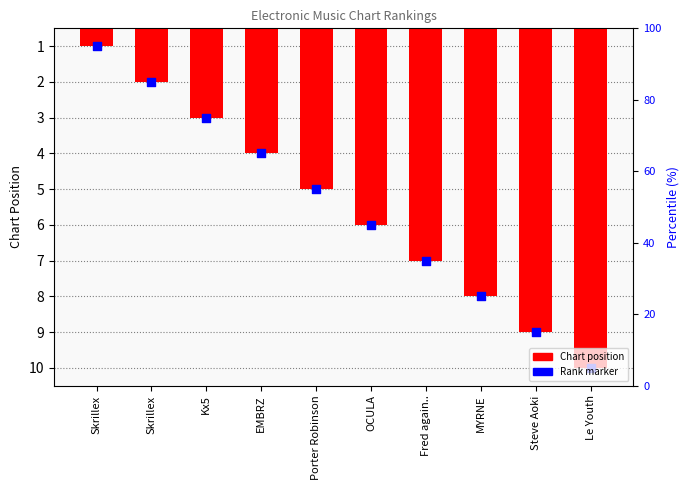

At how many categories does at least one series exceed 9?

1